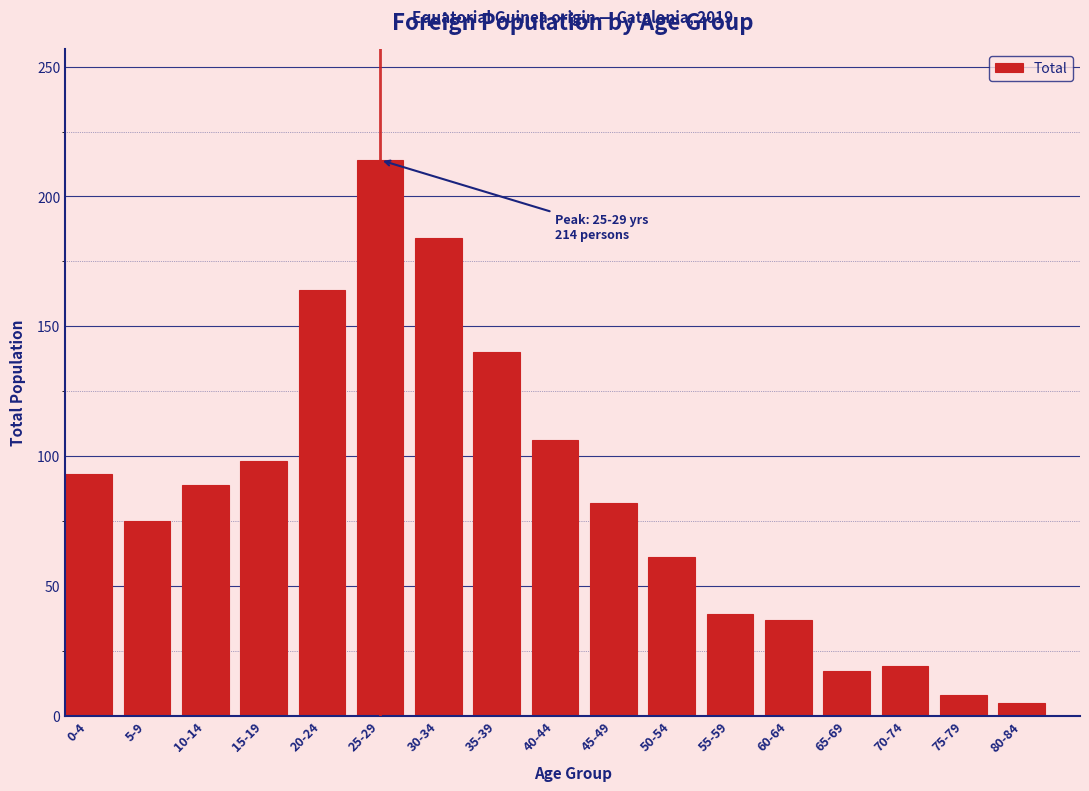

Reading right to left, transcribe all the data shown in this chart.

80-84=5	75-79=8	70-74=19	65-69=17	60-64=37	55-59=39	50-54=61	45-49=82	40-44=106	35-39=140	30-34=184	25-29=214	20-24=164	15-19=98	10-14=89	5-9=75	0-4=93